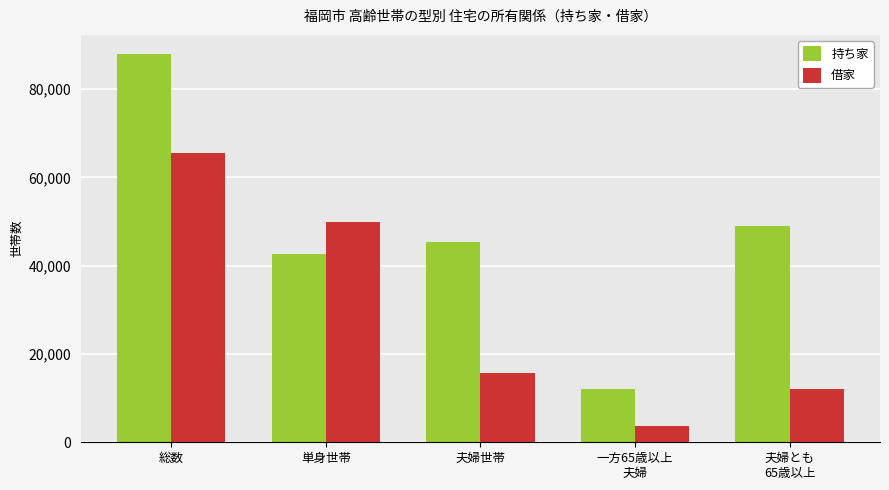

List the series in order of their peak value, highest first.

持ち家, 借家